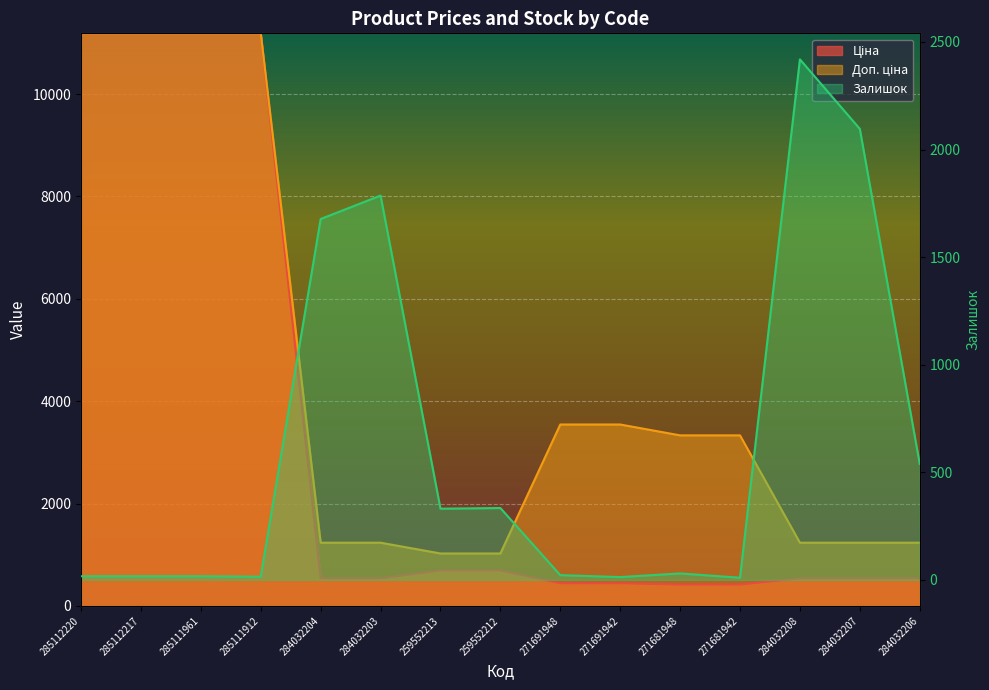

True or false: Ціна and Доп. ціна intersect in this chart.

False